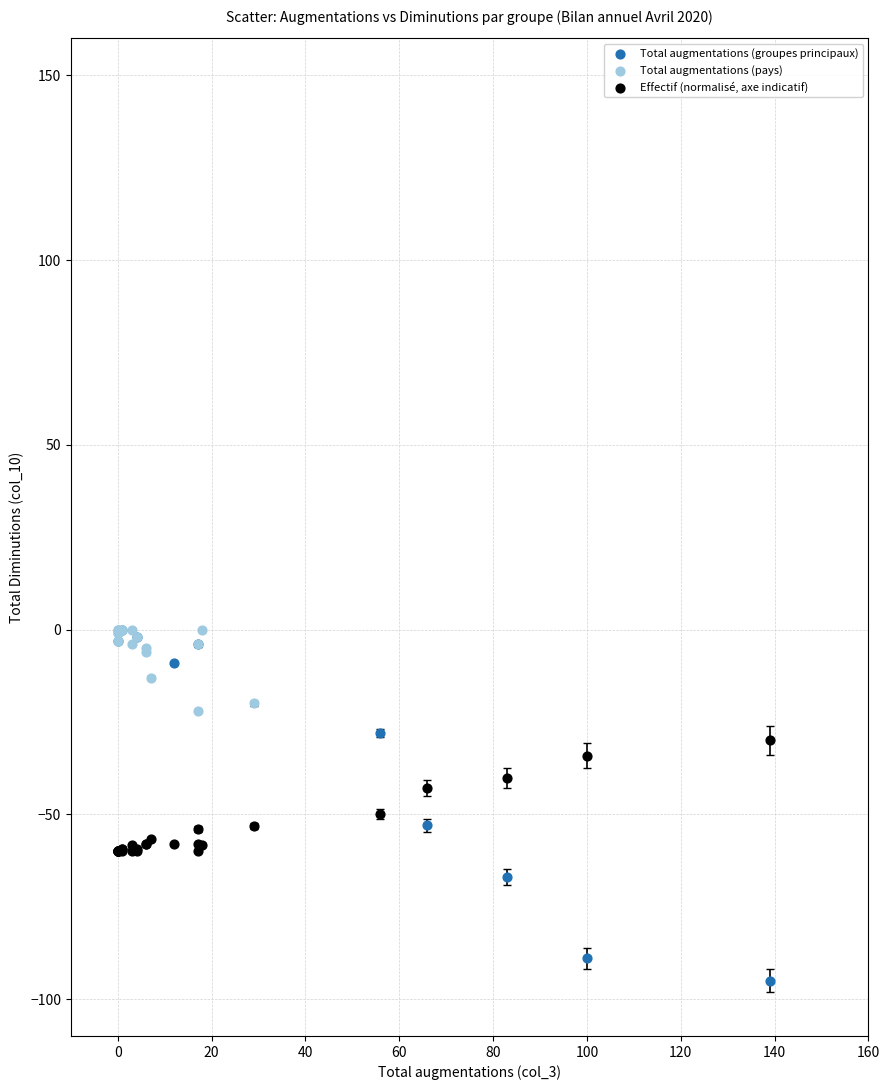

Which series has the largest Y range (max minus min)?

Total augmentations (groupes principaux)